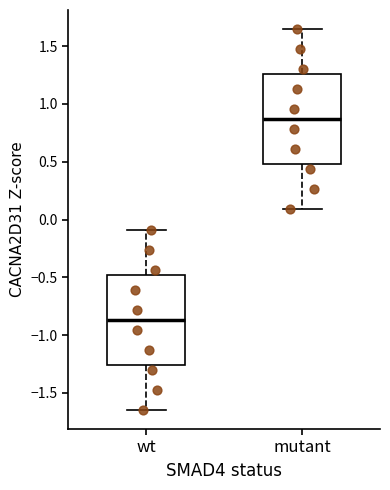

Which box has the lowest median line?

wt